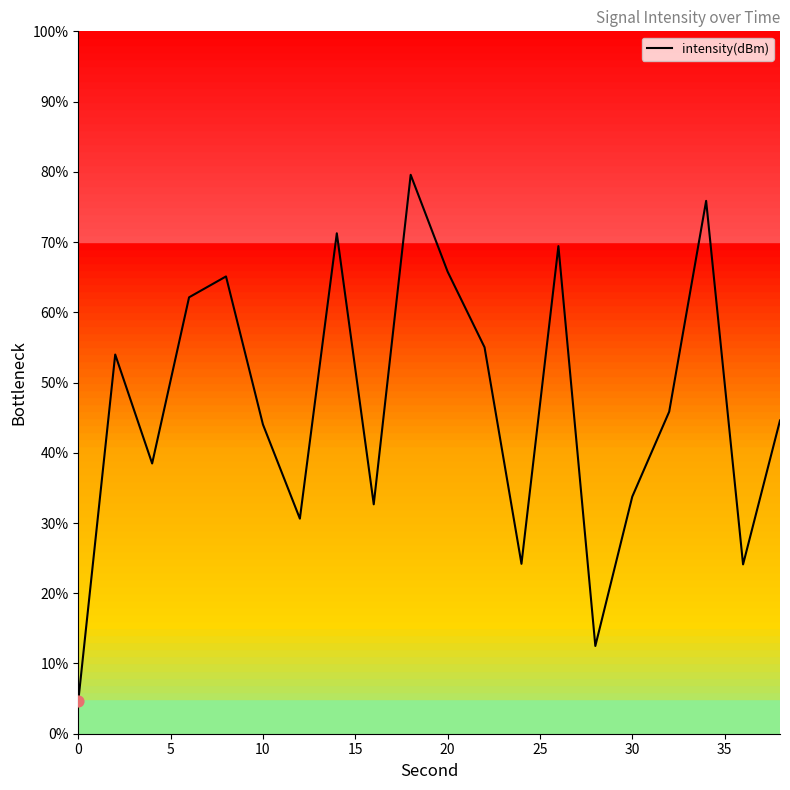

What is the maximum value shown in the chart?

79.6